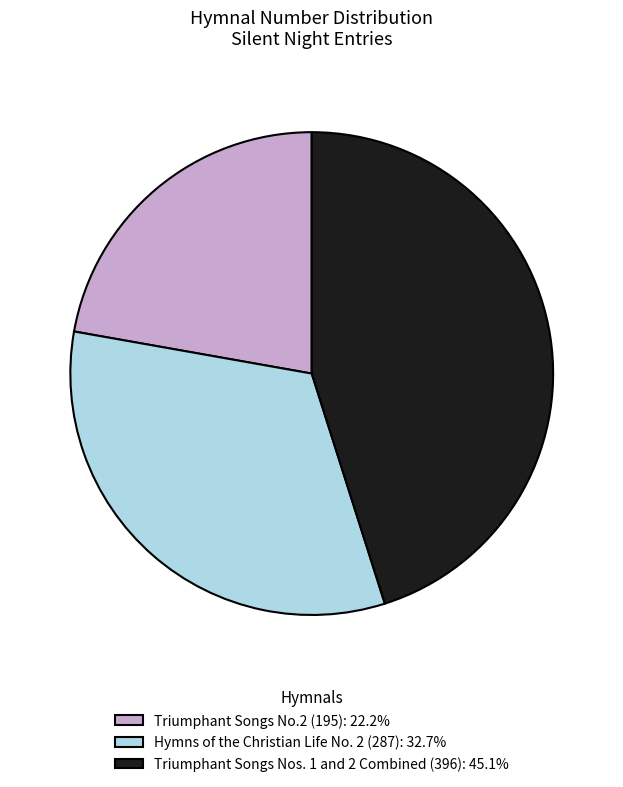

Approximately how many times larger is the value at Triumphant Songs No.2 (195): 22.2% compared to Triumphant Songs Nos. 1 and 2 Combined (396): 45.1%?

0.5